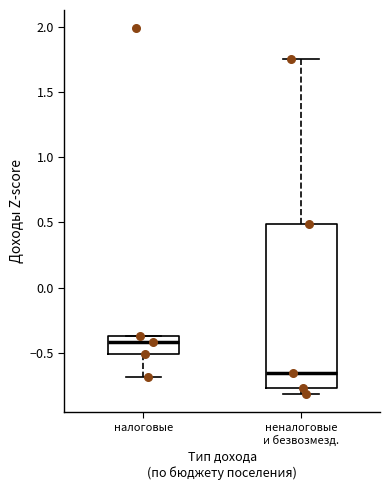

Reading left to right, transcribe this box plot: for each box, give where its median line is, the range the box spans, and where its two whiskers end, as read against the y-axis. The values are not printed on the chart, so give them approximately, as read against the axis.

налоговые: median -0.40, box -0.50 to -0.35, whiskers -0.70 to -0.35
неналоговые и безвозмезд.: median -0.65, box -0.75 to 0.50, whiskers -0.80 to 1.75